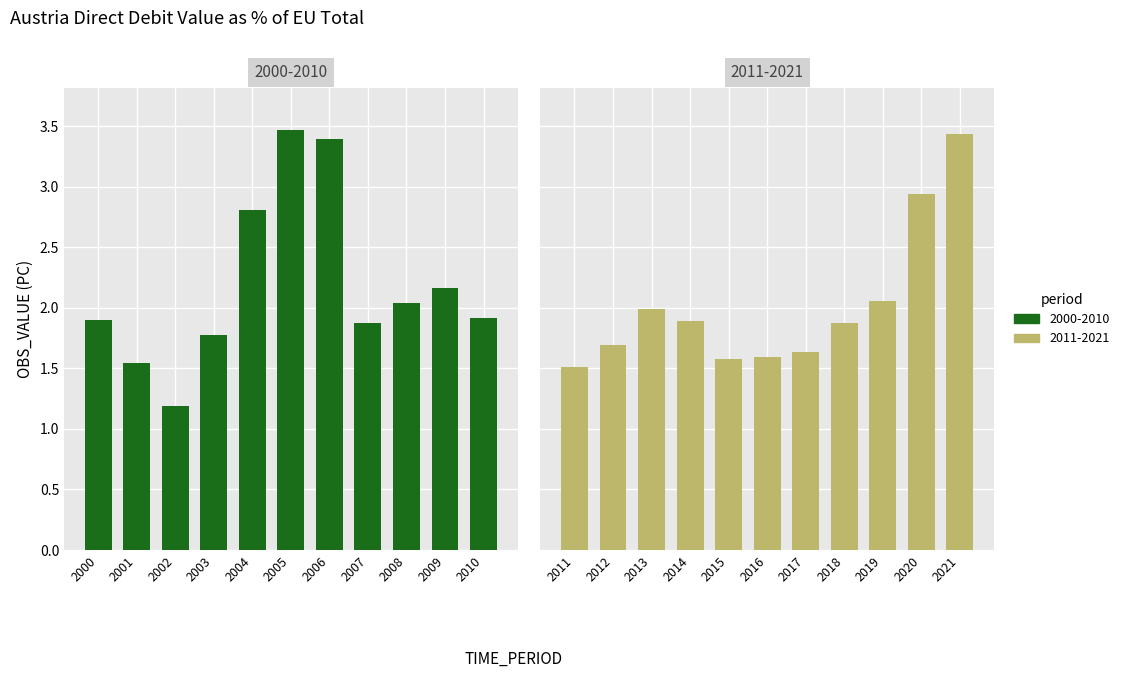

What is the difference between the 2000-2010 values at 2009 and 2007?

0.3